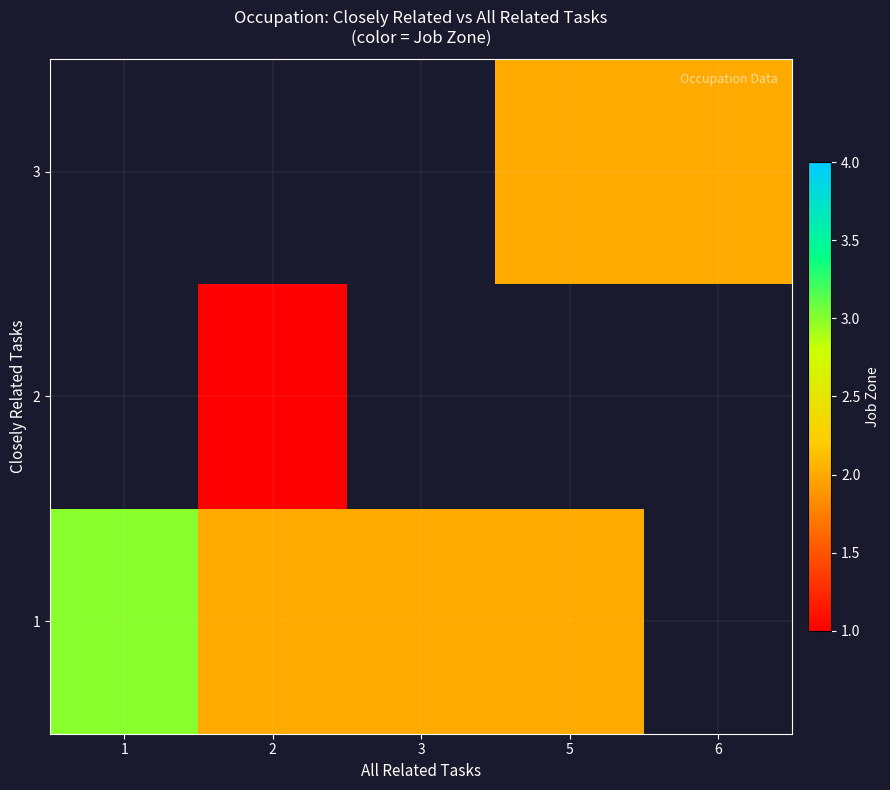

Which has a higher value, 6 or 1?

1